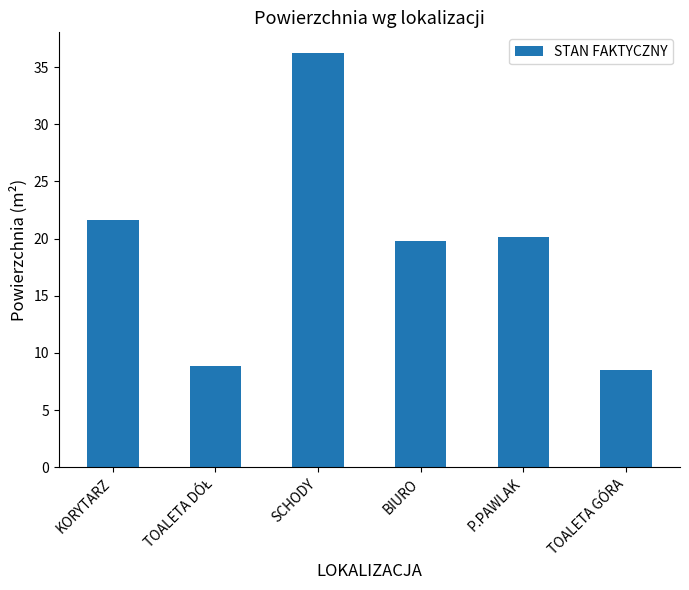

What is the average value?

19.2